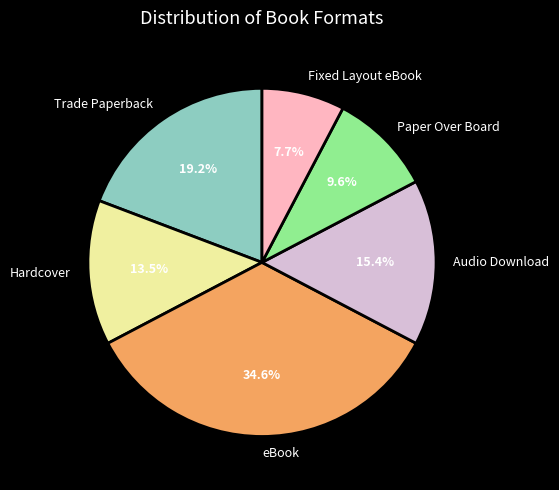

Between Paper Over Board and eBook, which is larger?

eBook